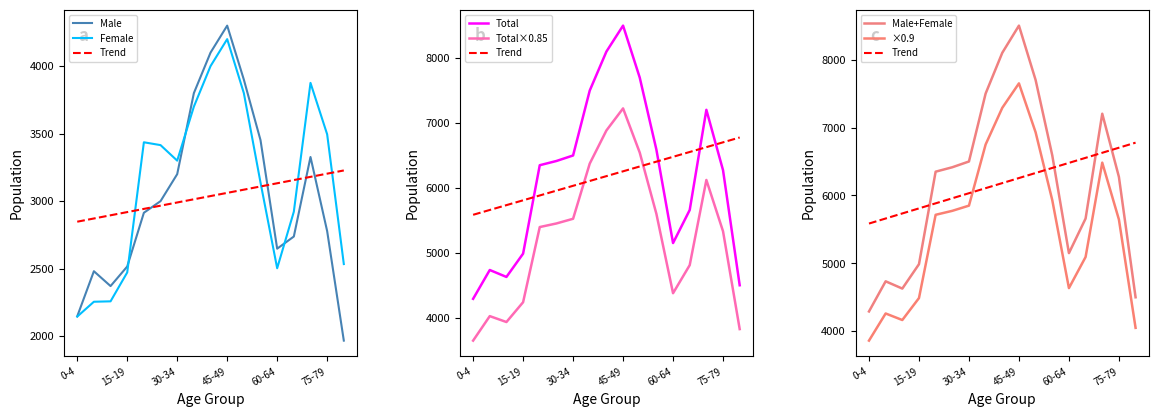

Which series has the largest total across all categories?

Female